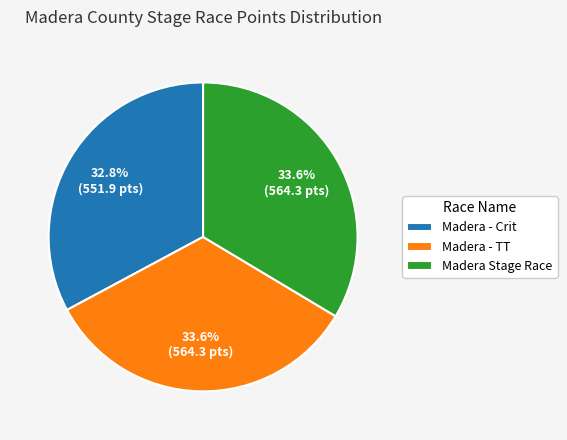

What percentage is NOT represented by Madera - TT?

66.4%